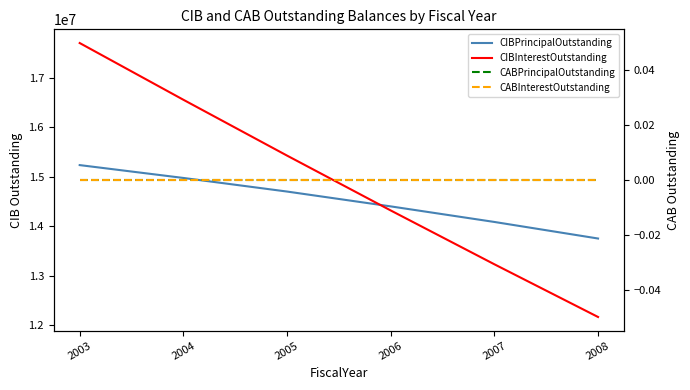

What is the value of the CIBInterestOutstanding point at the 6th from the left?

12162740.0